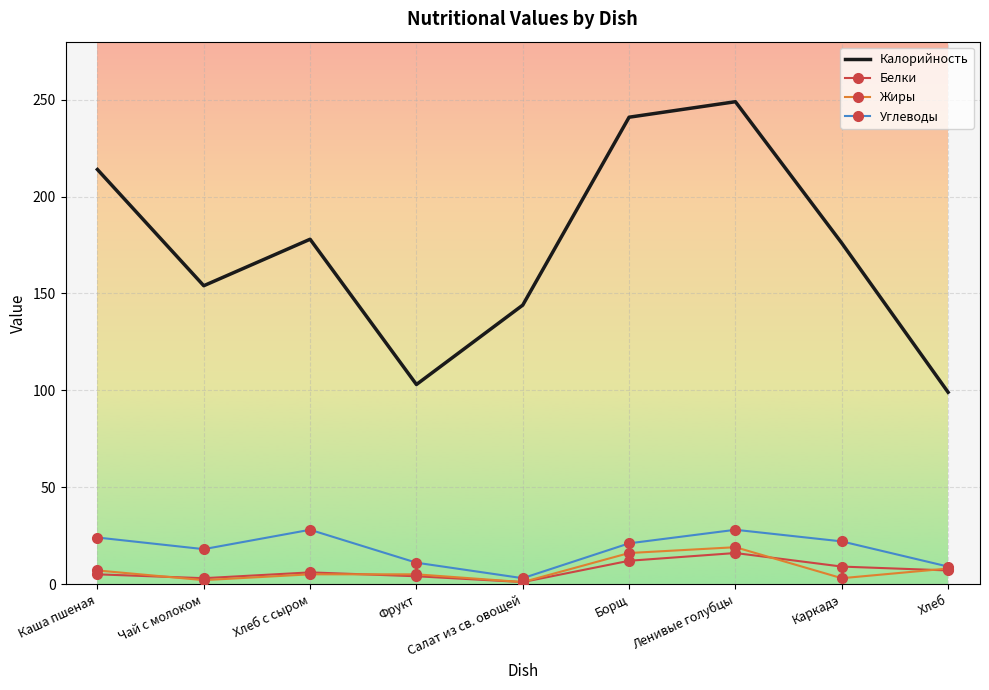

Where is the first local maximum for Углеводы?

Хлеб с сыром